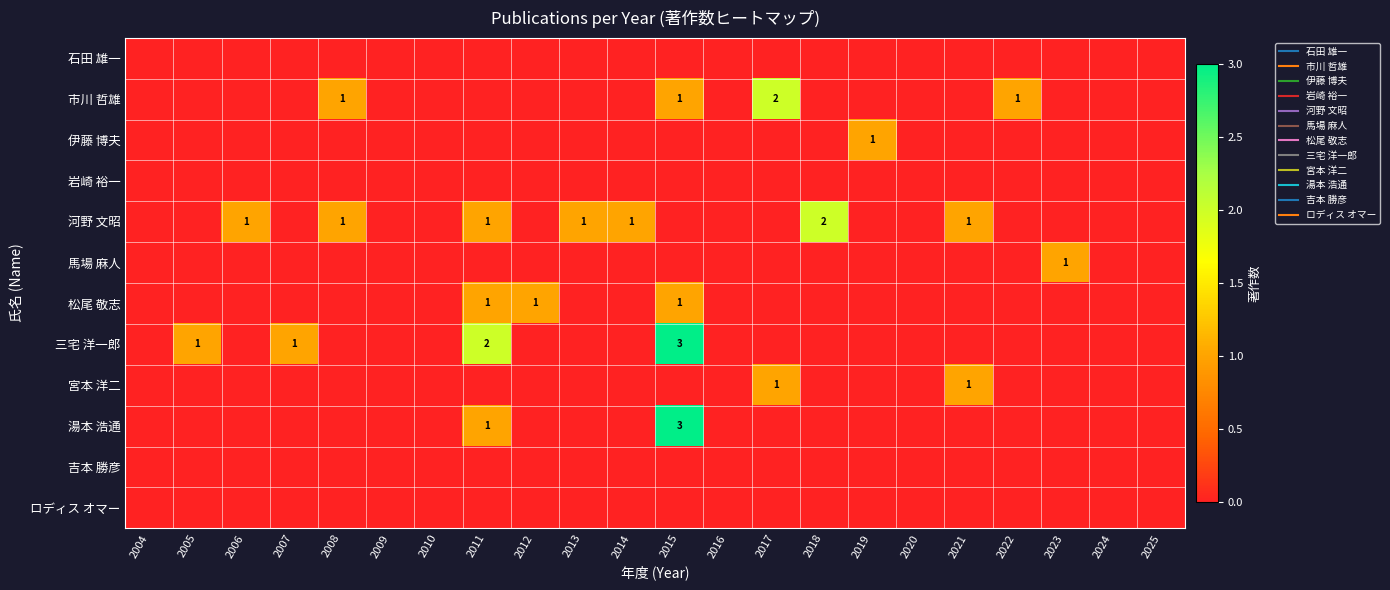

Between 2015 and 2020, which series saw the biggest shift?

三宅 洋一郎